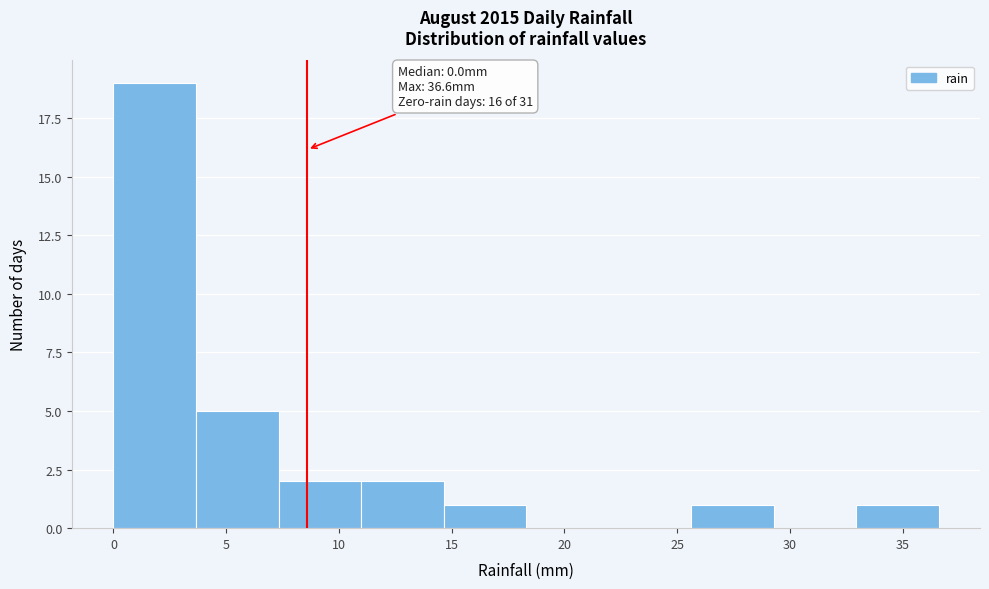

Which range on the x-axis has the tallest bar?

0.0 to 3.5